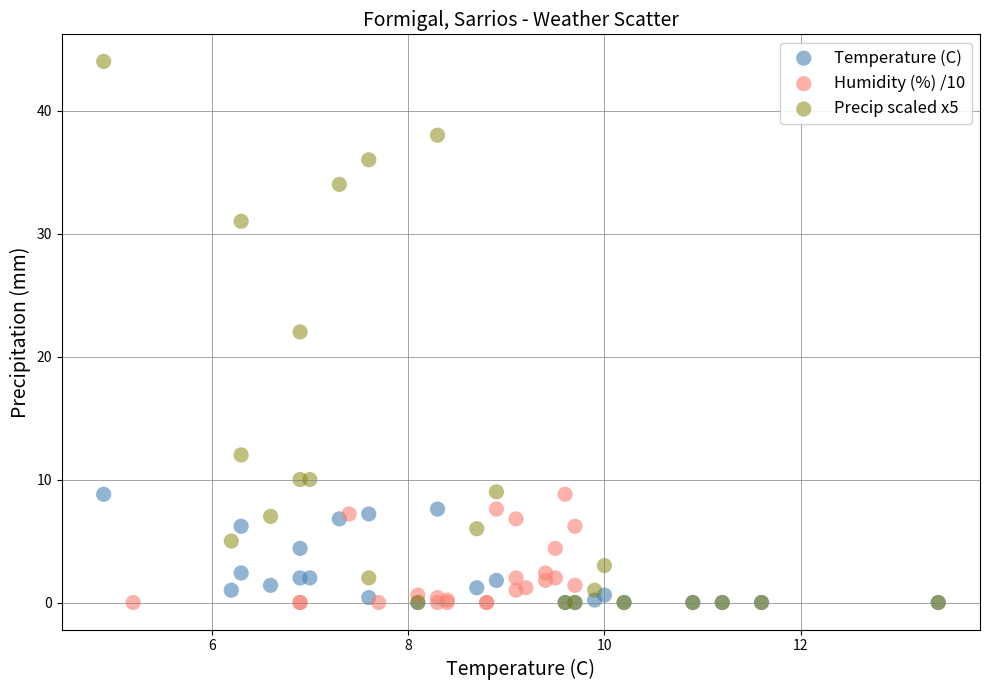

Which series contains the highest Y value?

Precip scaled x5